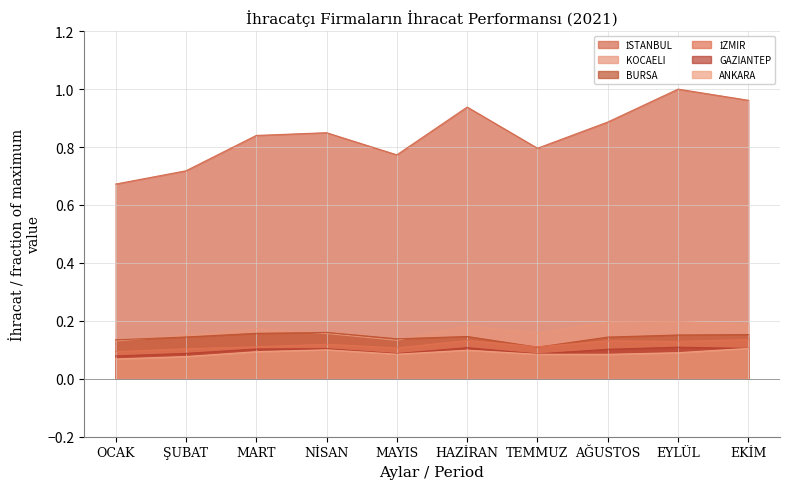

What is the value of the ANKARA point at the 1st from the left?

0.1